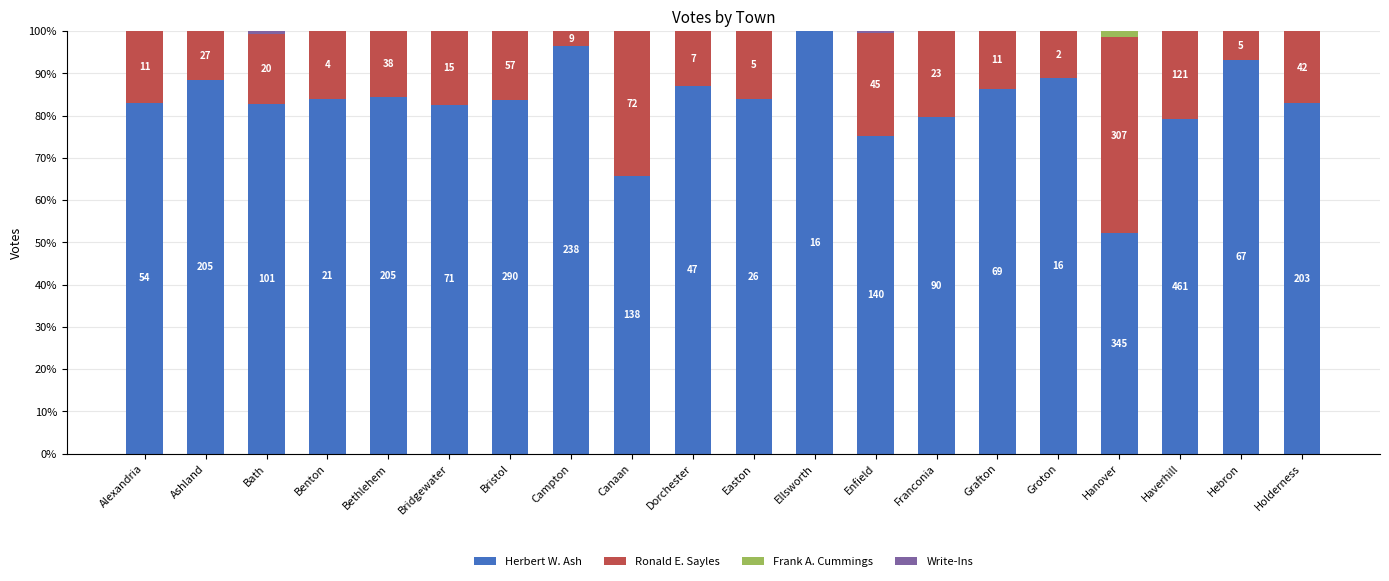

Are the bars horizontal?

No